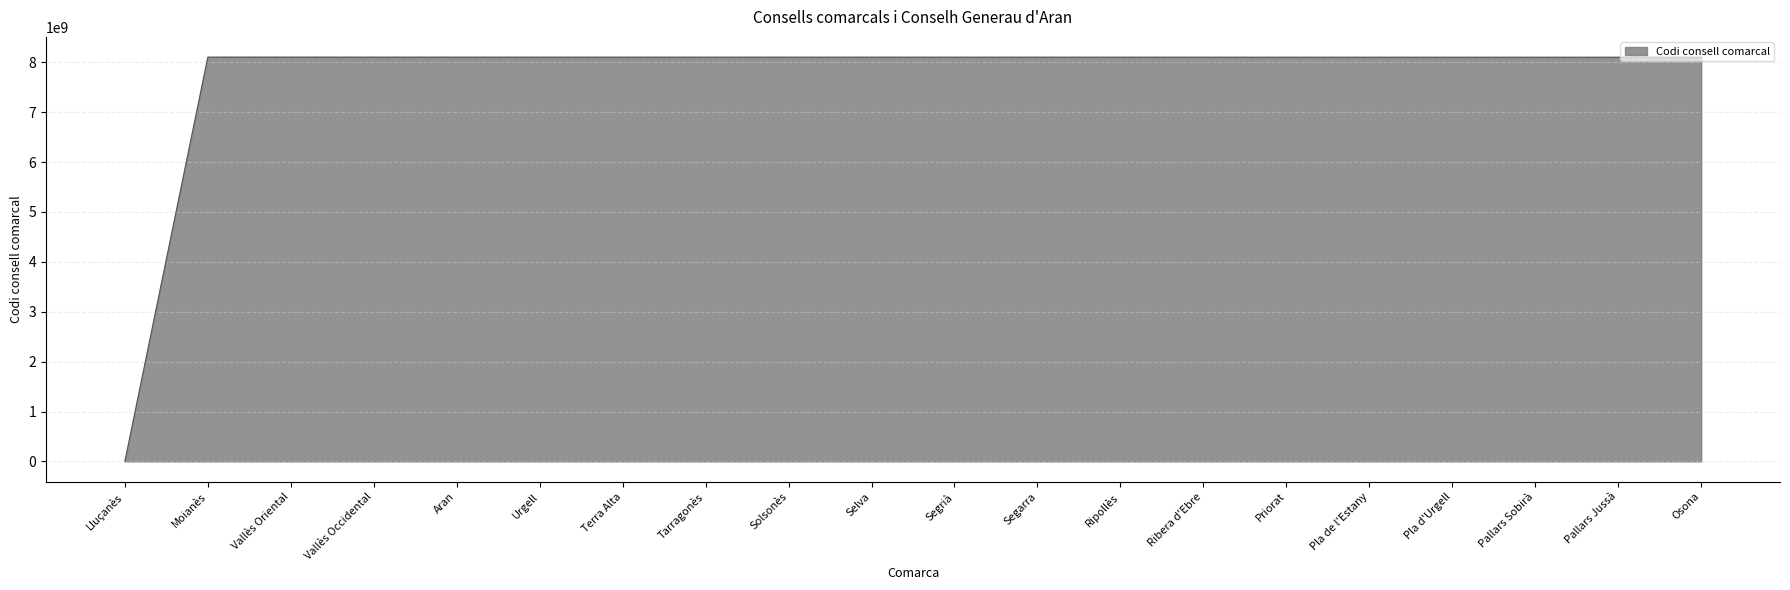

What is the difference between the maximum and minimum values?

8104240003